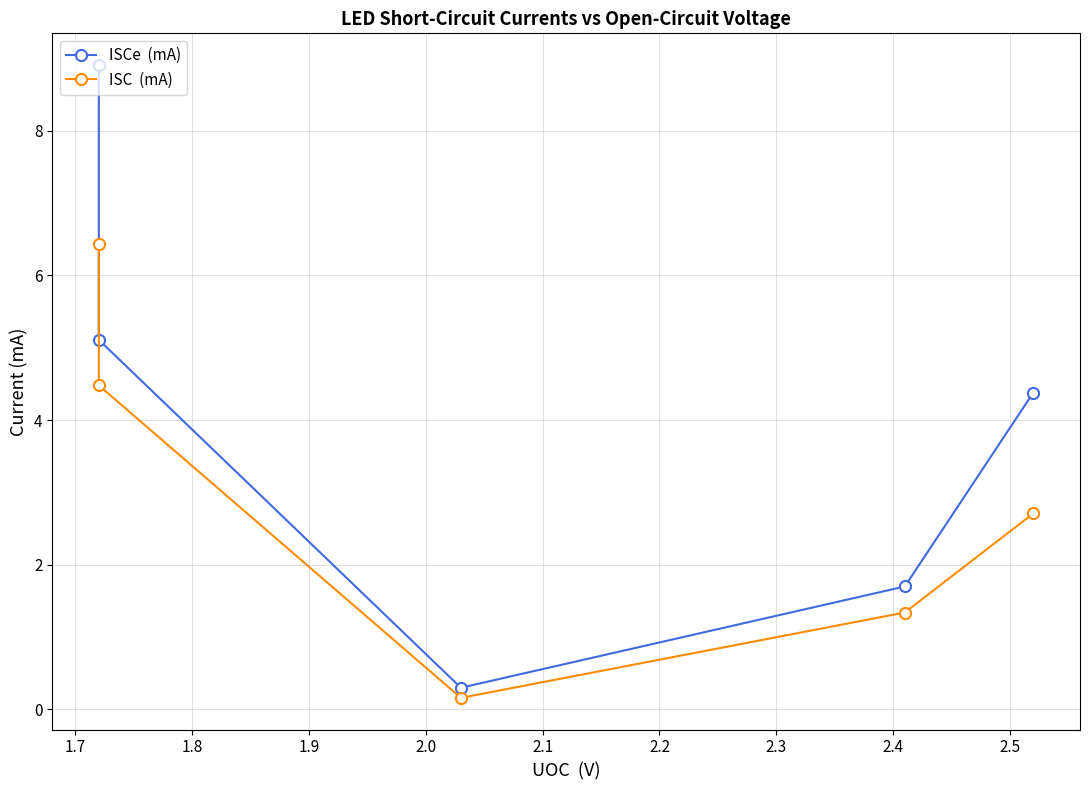

Rank the series at 1.8 from lowest to highest value.

ISC  (mA), ISCe  (mA)